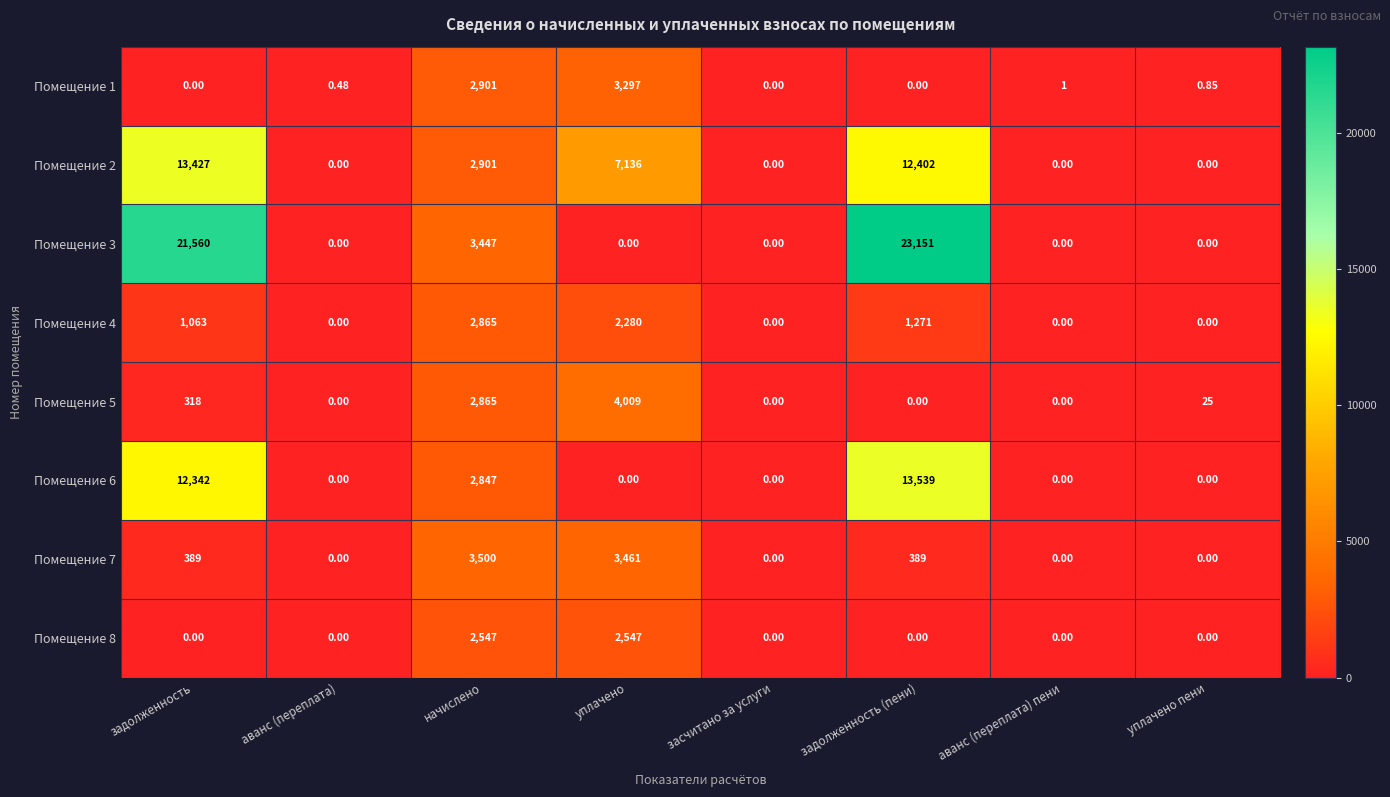

At which label is Помещение 1 closest to 1648?

начислено